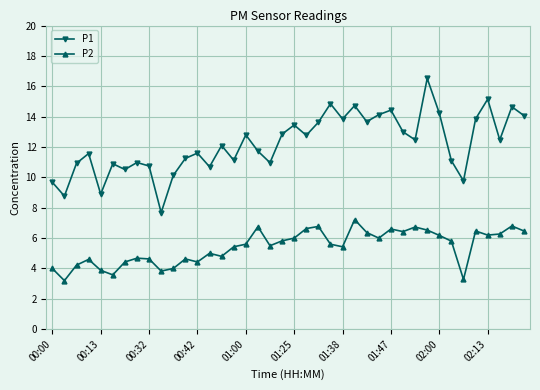

What is the difference between the second highest and minimum values in the P2 series?

3.6